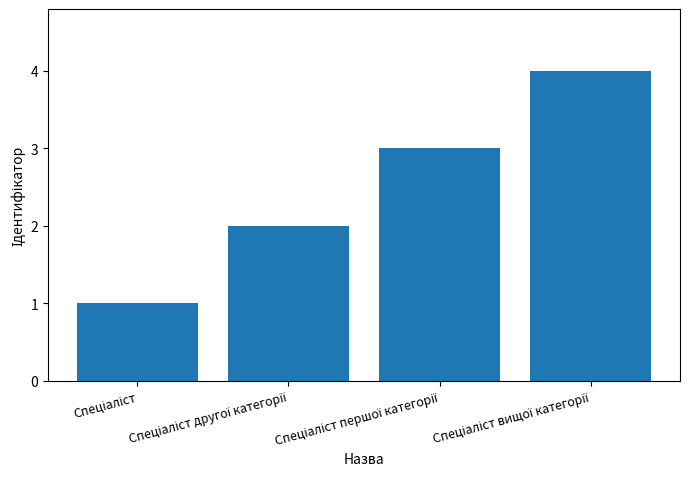

What is the sum of all values?

10